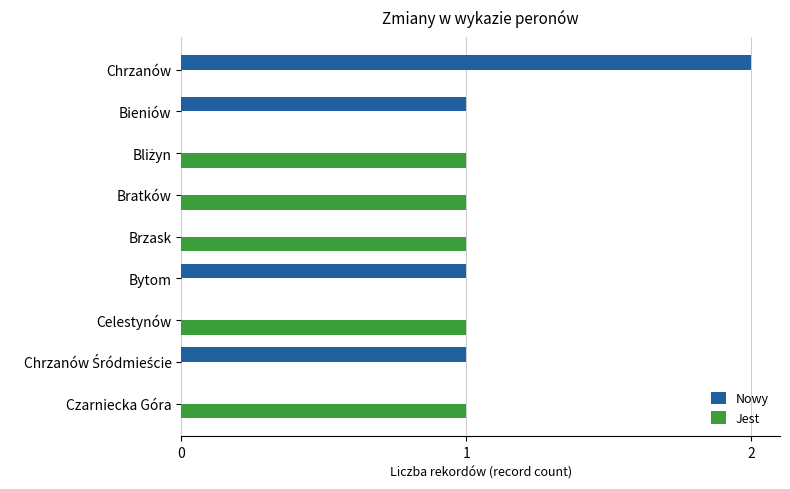

Which label corresponds to the largest value in the chart?

Chrzanów